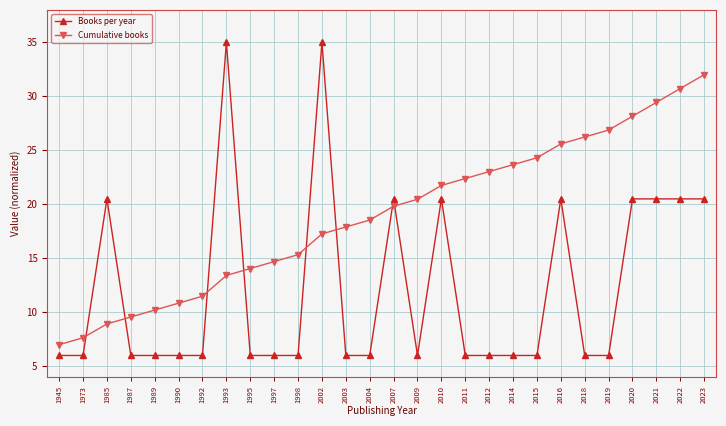

At which label is Cumulative books closest to 19?

2004